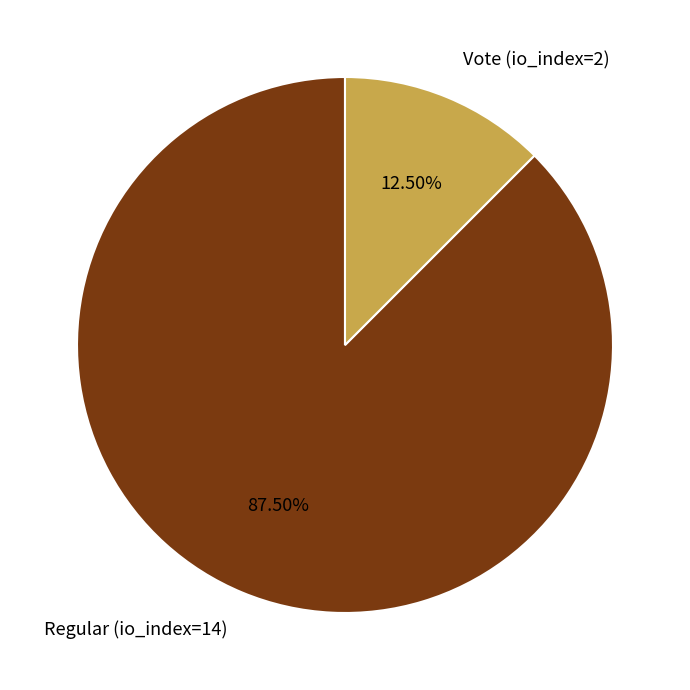

Approximately how many times larger is the value at Regular (io_index=14) compared to Vote (io_index=2)?

7.0